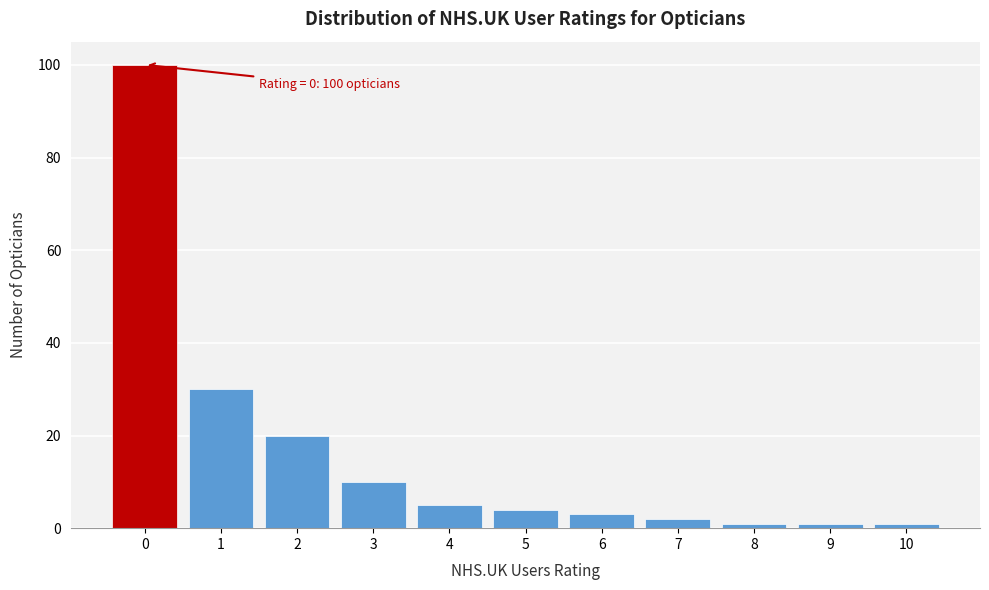

Reading left to right, extract all data points from this chart.

100	30	20	10	5	4	3	2	1	1	1